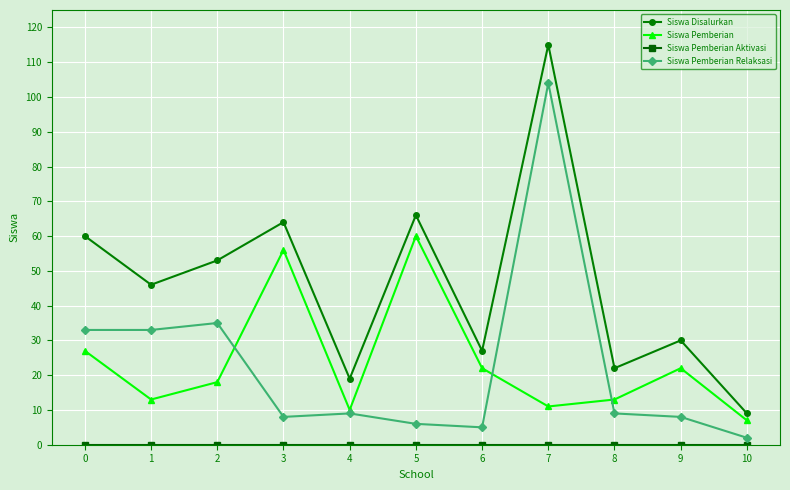

What is the lowest value of the Siswa Pemberian Relaksasi series?

2